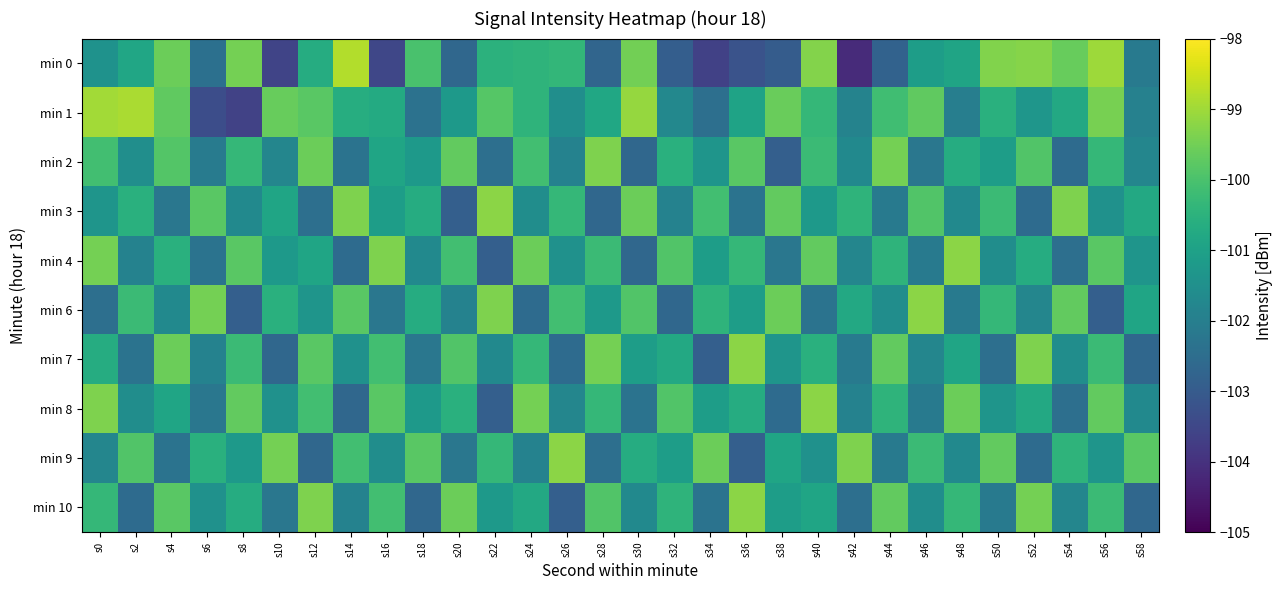

Which series has the largest total across all categories?

min 1